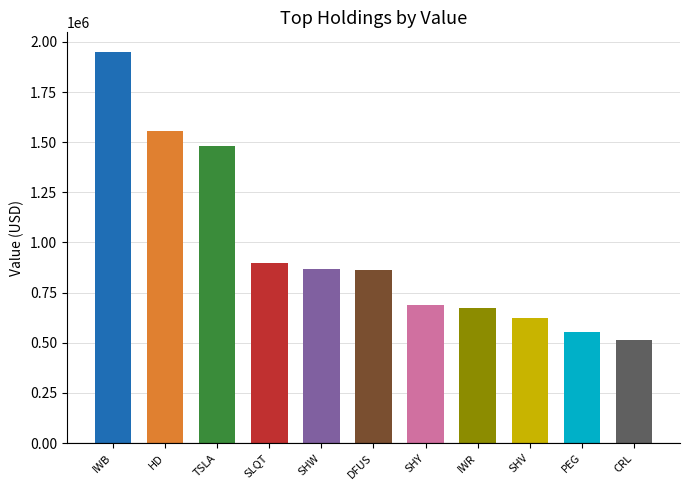

Reading left to right, extract all data points from this chart.

1950000	1558000	1483000	900000	867000	862000	690000	674000	625000	553000	514000